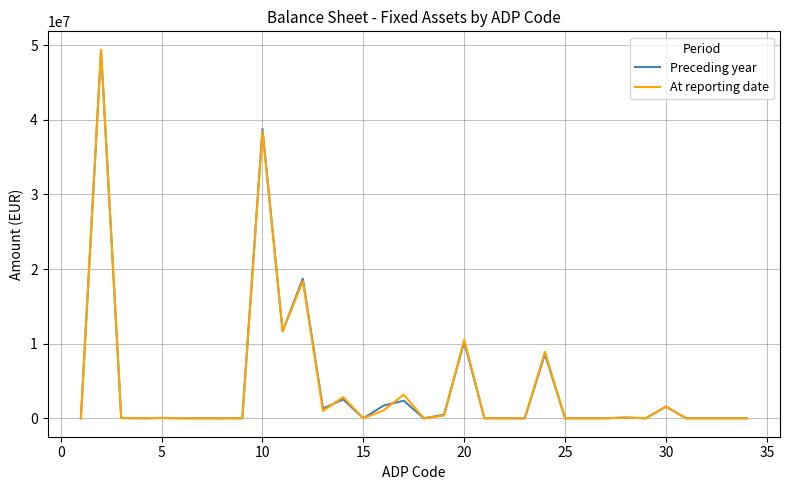

Which series has the largest range (max minus min)?

At reporting date